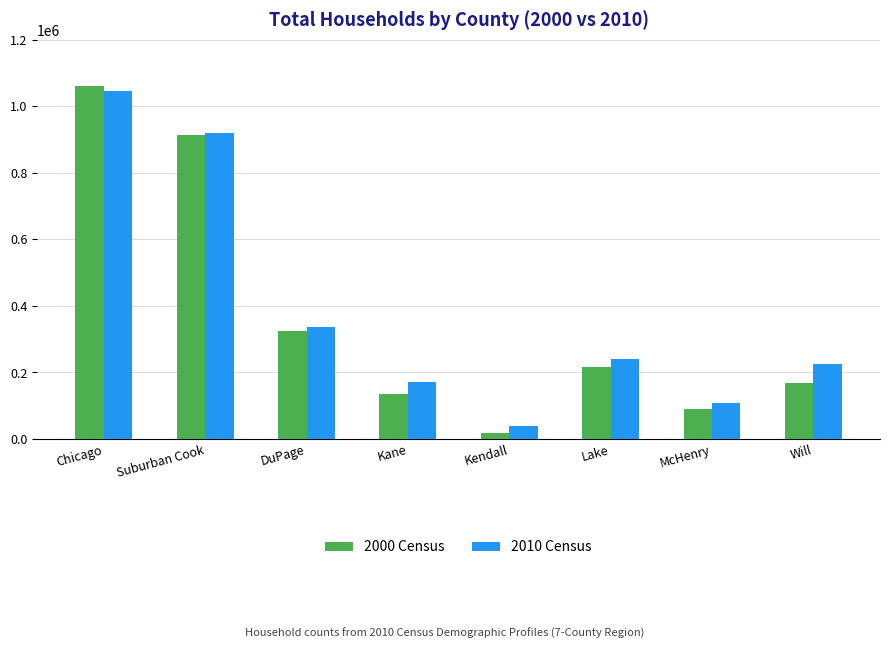

What is the total value across all series at Will?

392798